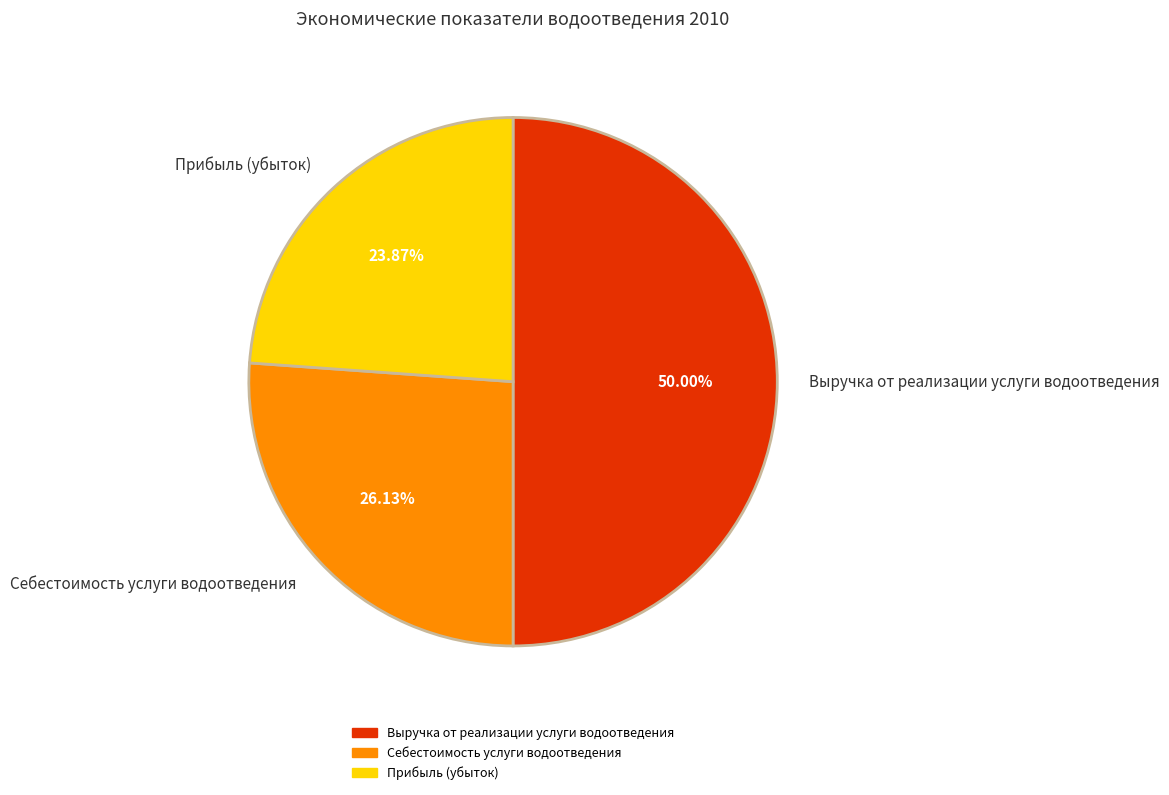

To the nearest percent, what percentage of the pie is Себестоимость услуги водоотведения?

26%